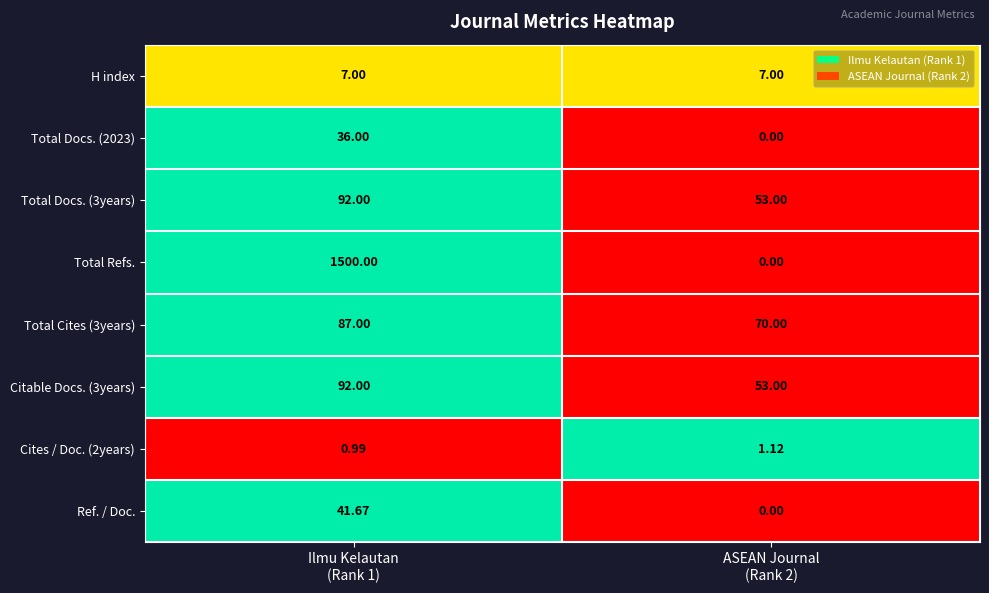

Which series has the widest spread of values?

Total Refs.